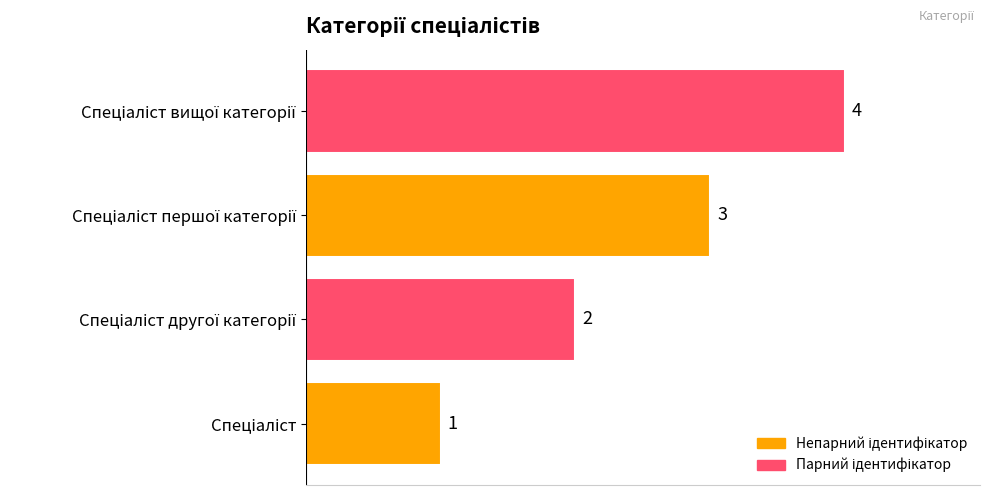

What is the difference between the maximum and minimum values?

3